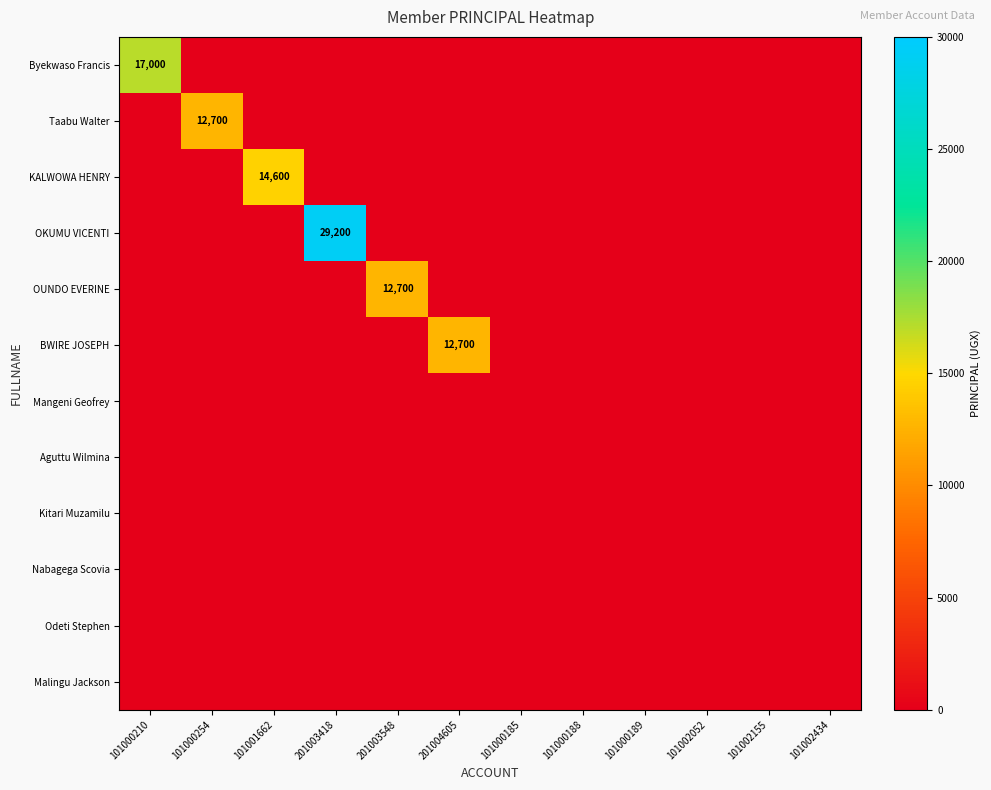

List the labels in order of Mangeni Geofrey value, smallest first.

101000210, 101000254, 101001662, 201003418, 201003548, 201004605, 101000185, 101000188, 101000189, 101002052, 101002155, 101002434